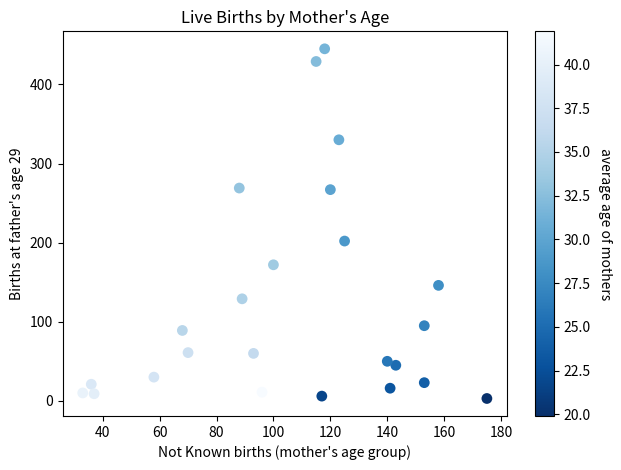

What Y value in the scatter plot is closest to 224?

202